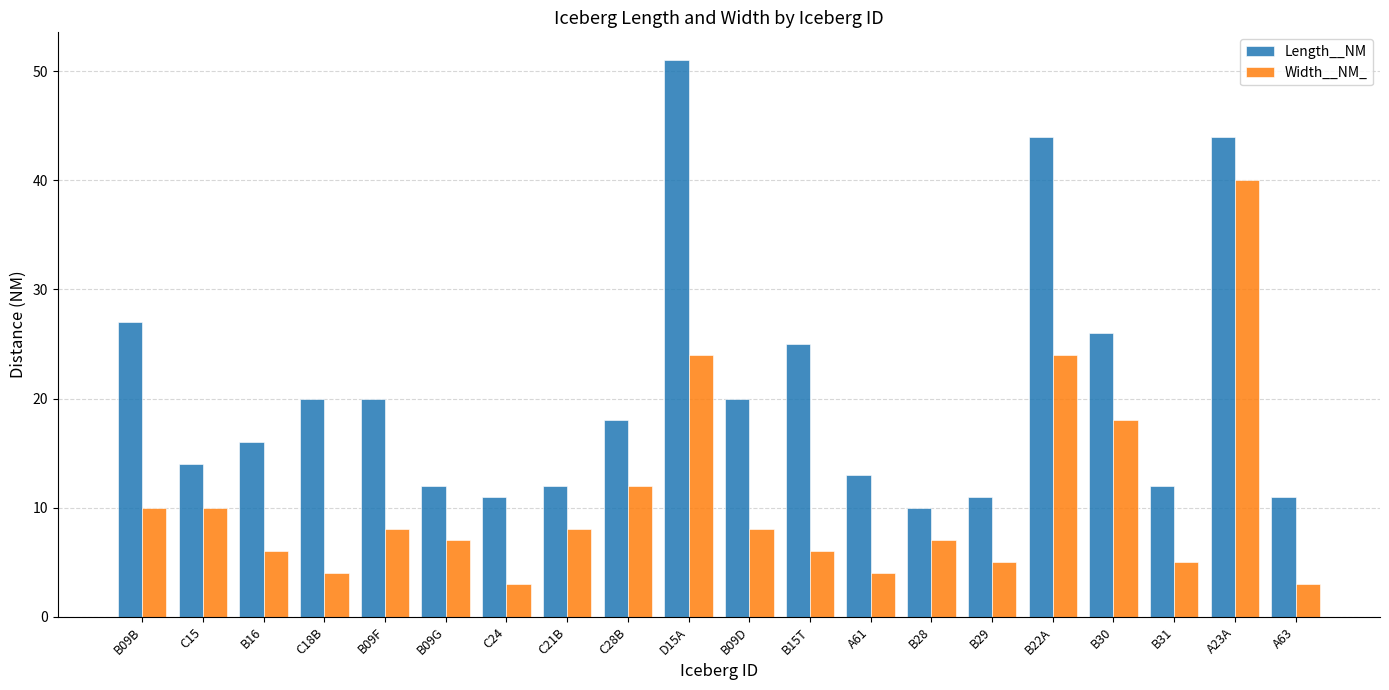

At which label is Length__NM closest to 30?

B09B